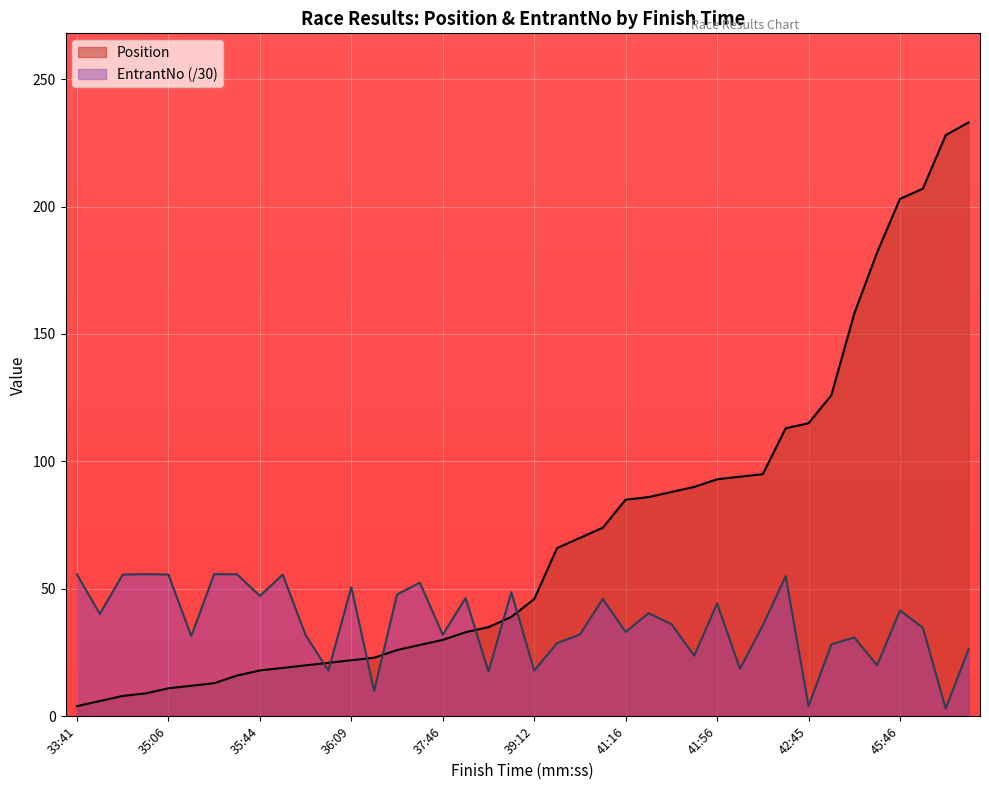

What are all the series names shown in the legend?

Position, EntrantNo (/30)